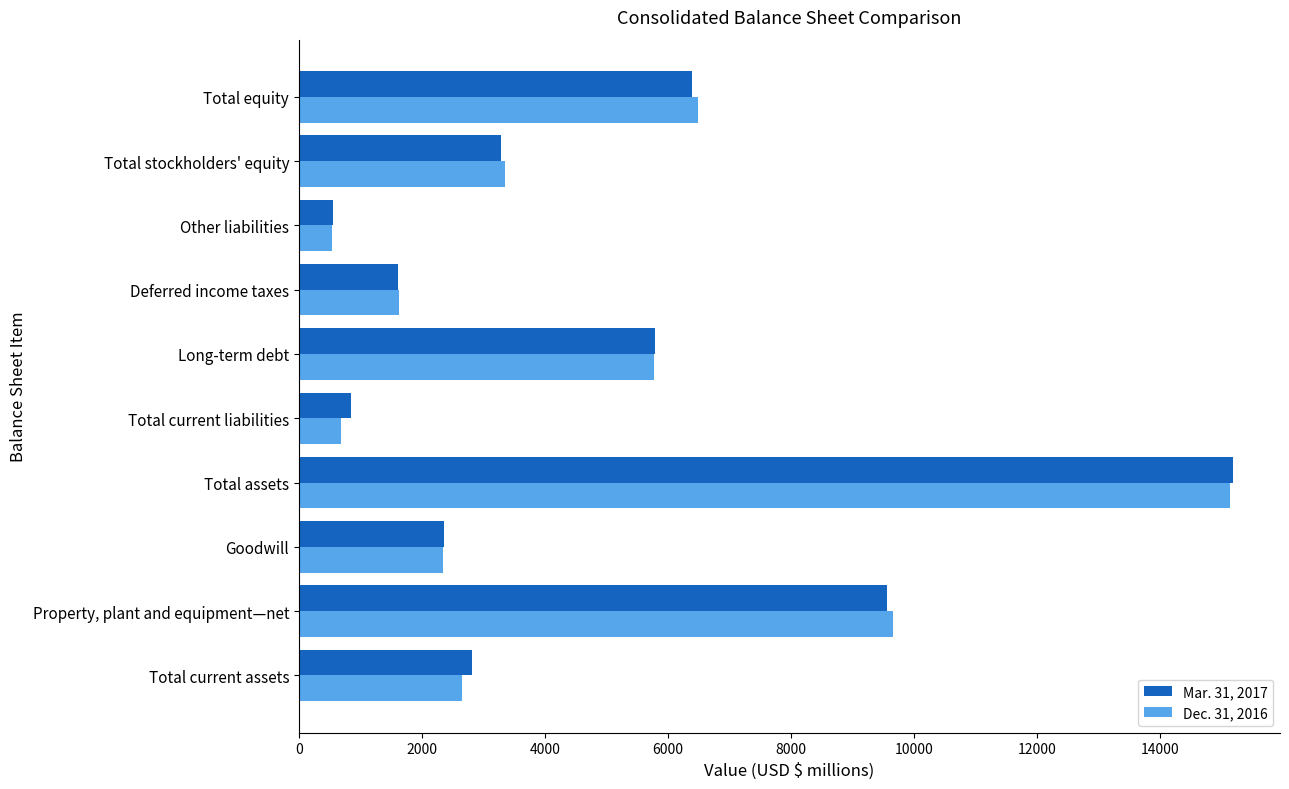

How many categories are shown in the chart?

10